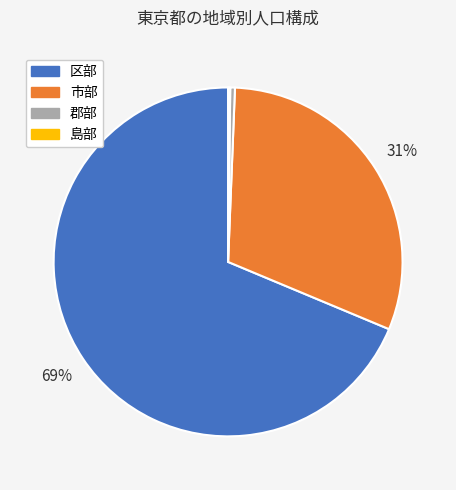

Is it true that 市部 is 31% of the pie?

True